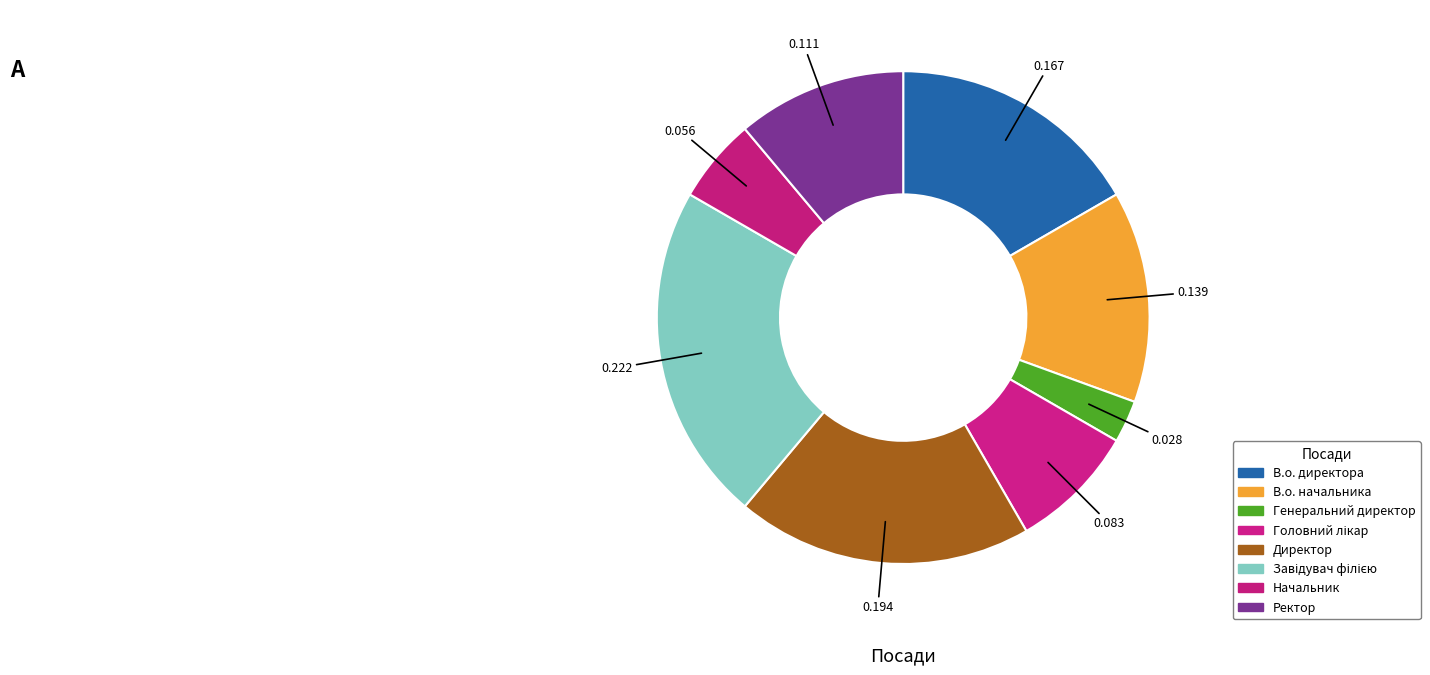

Is there any slice that represents more than half of the pie?

No